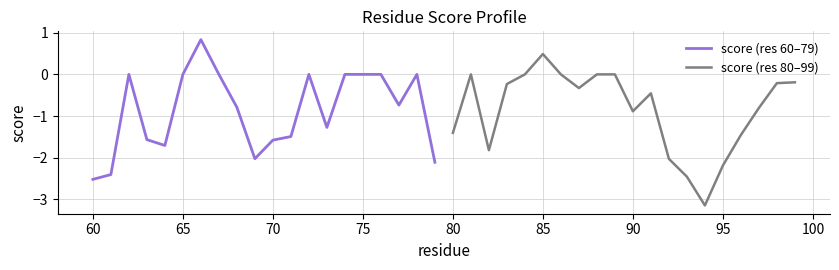

Which series has the largest total across all categories?

score (res 80–99)